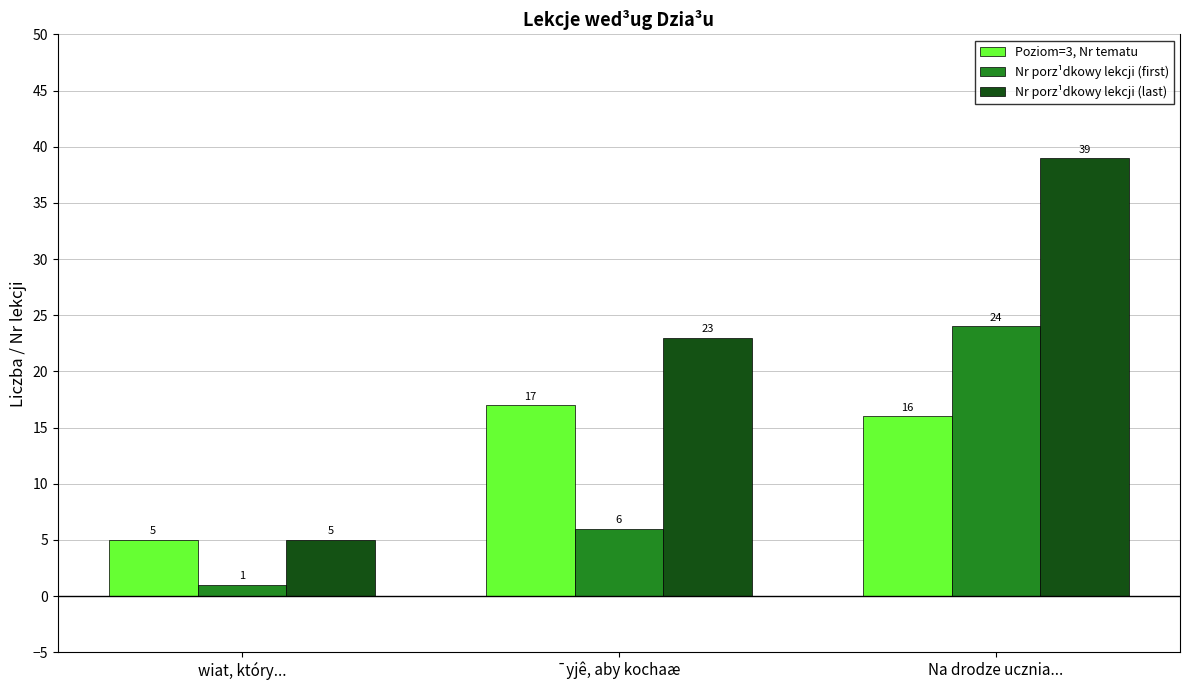

Which series has the widest spread of values?

Nr porz¹dkowy lekcji (last)